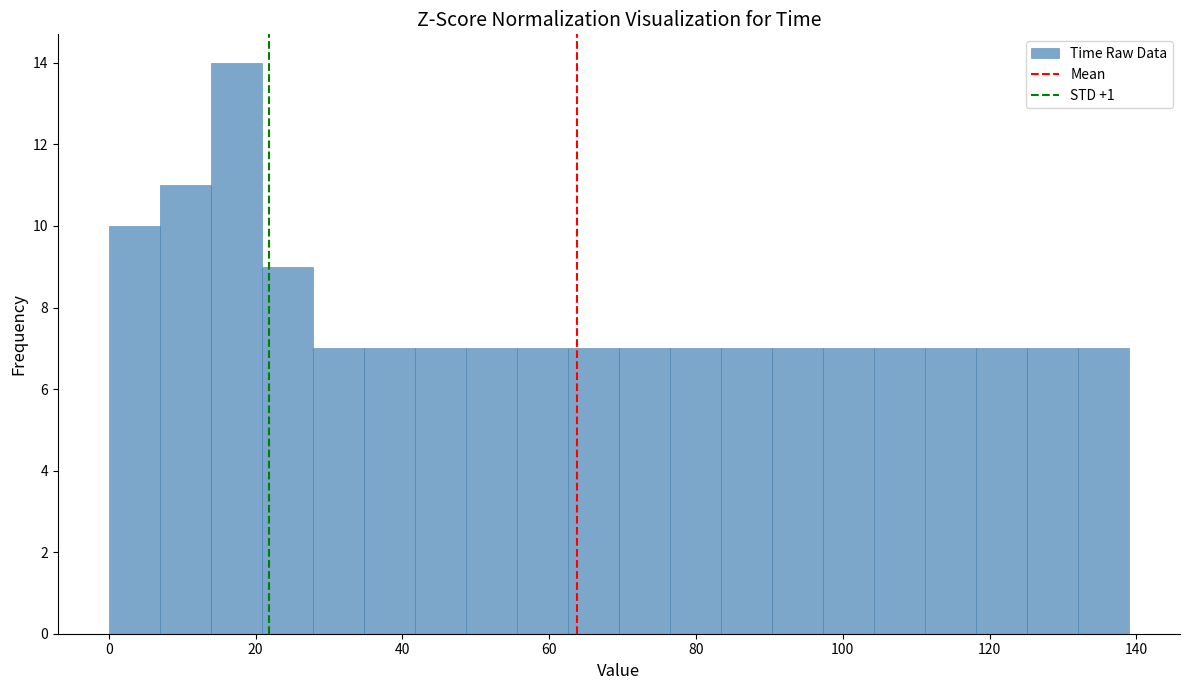

Around what value on the x-axis is the tallest bar? Give the approximate position of its centre, as read against the axis.

18